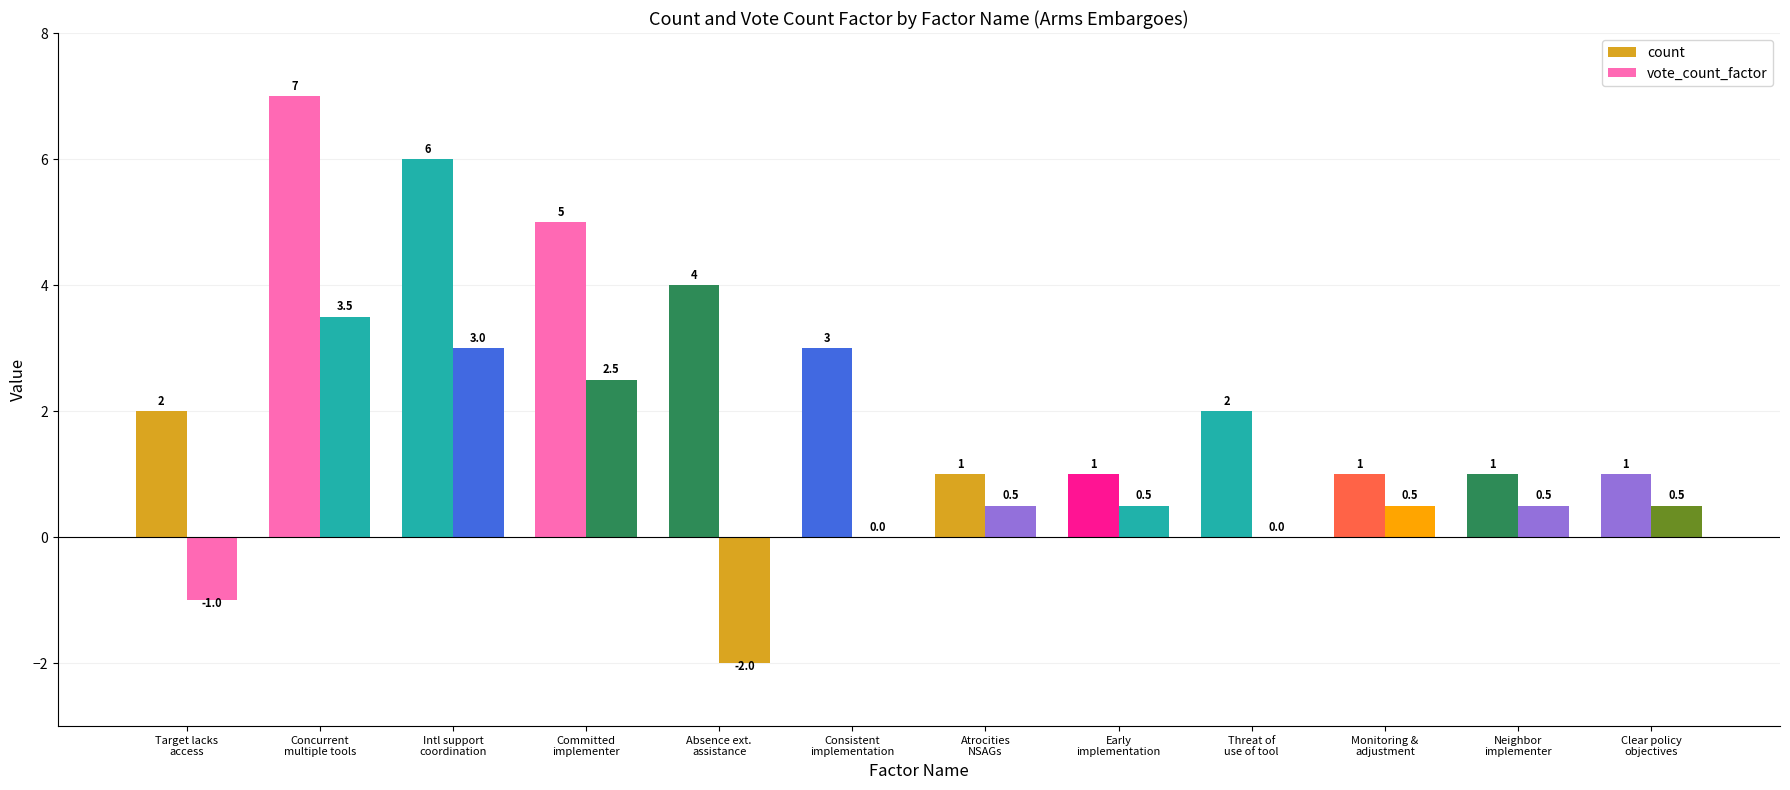

What is the difference between the count values at Monitoring &
adjustment and Target lacks
access?

1.0